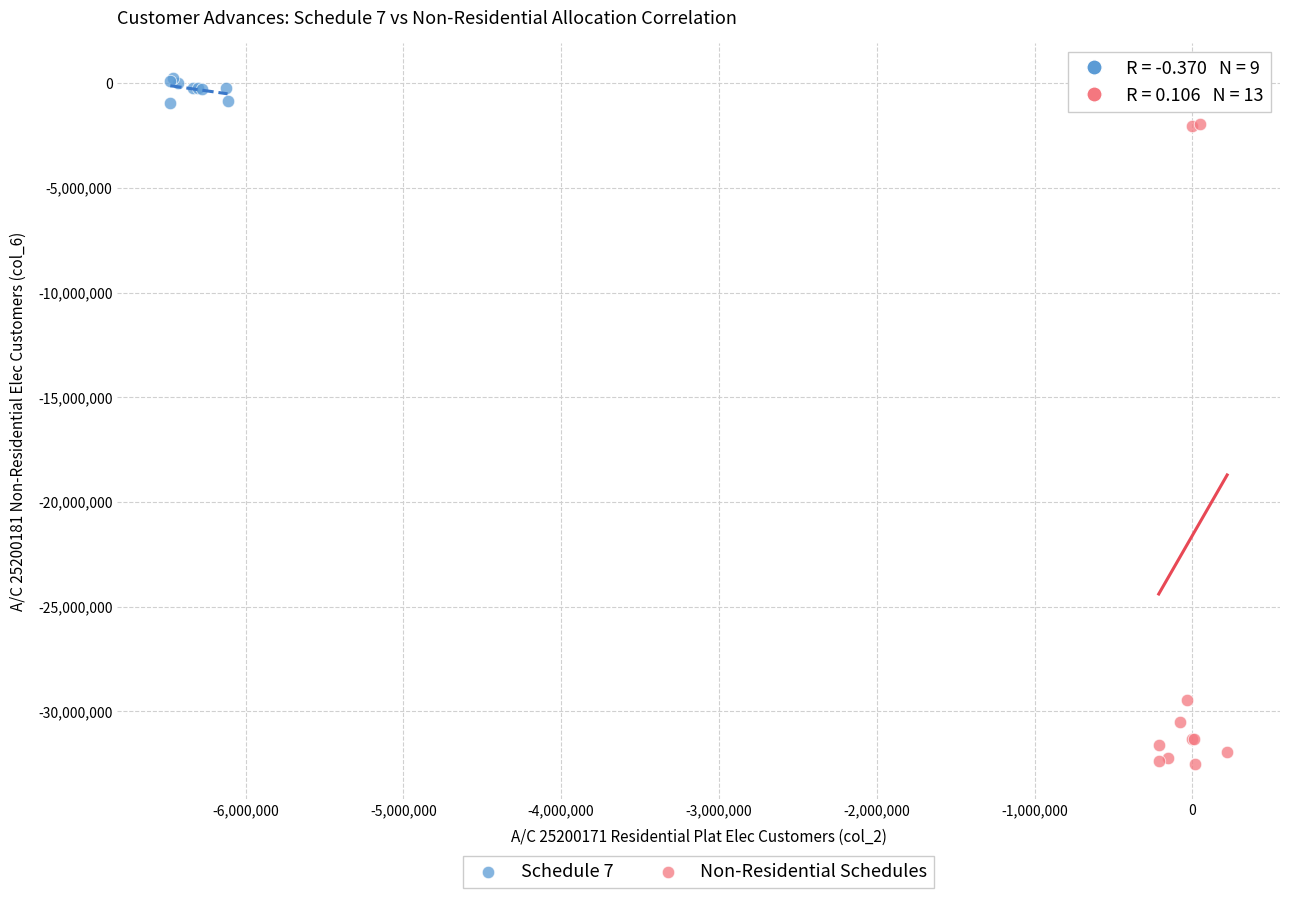

Which series has the widest spread of Y values?

Non-Residential Schedules